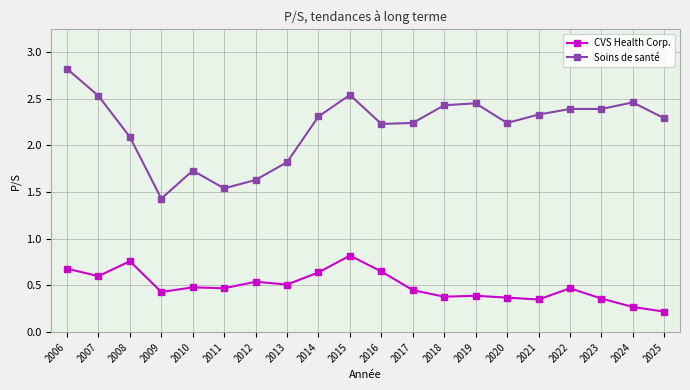

What is the greatest value displayed?

2.8